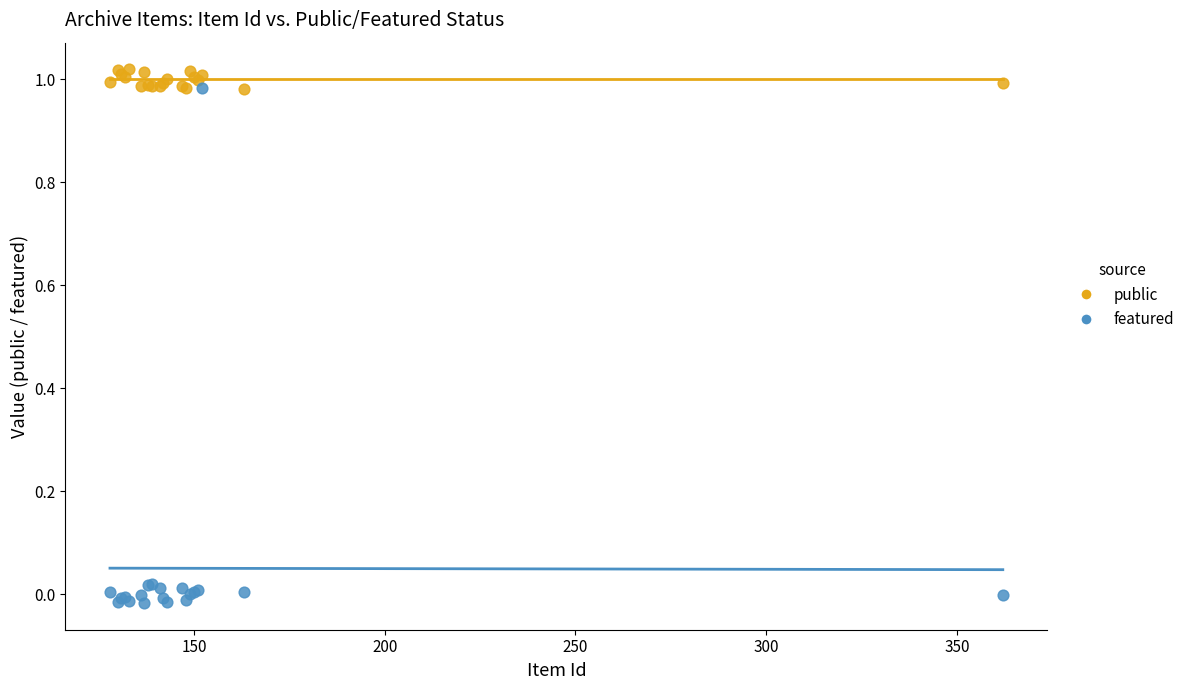

Which series contains the lowest Y value?

featured